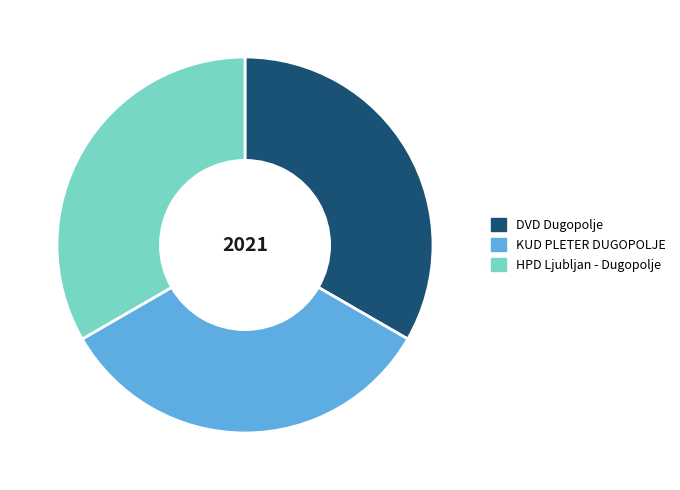

Does KUD PLETER DUGOPOLJE account for over 50% of the chart?

No